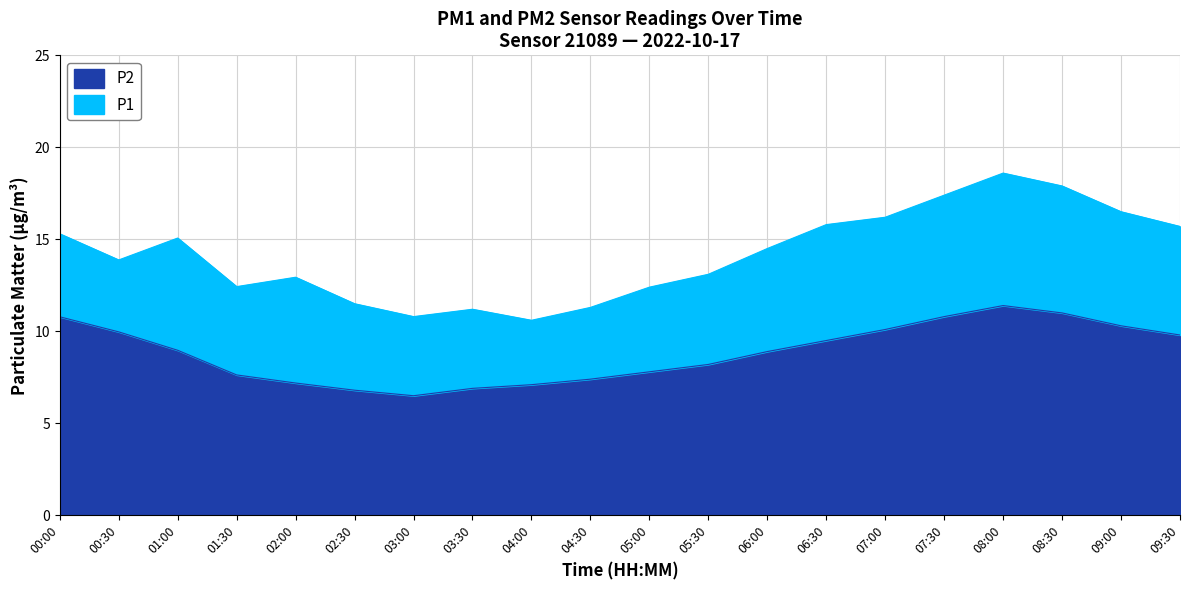

Is it true that P2 equals 10.3 at 09:00?

True